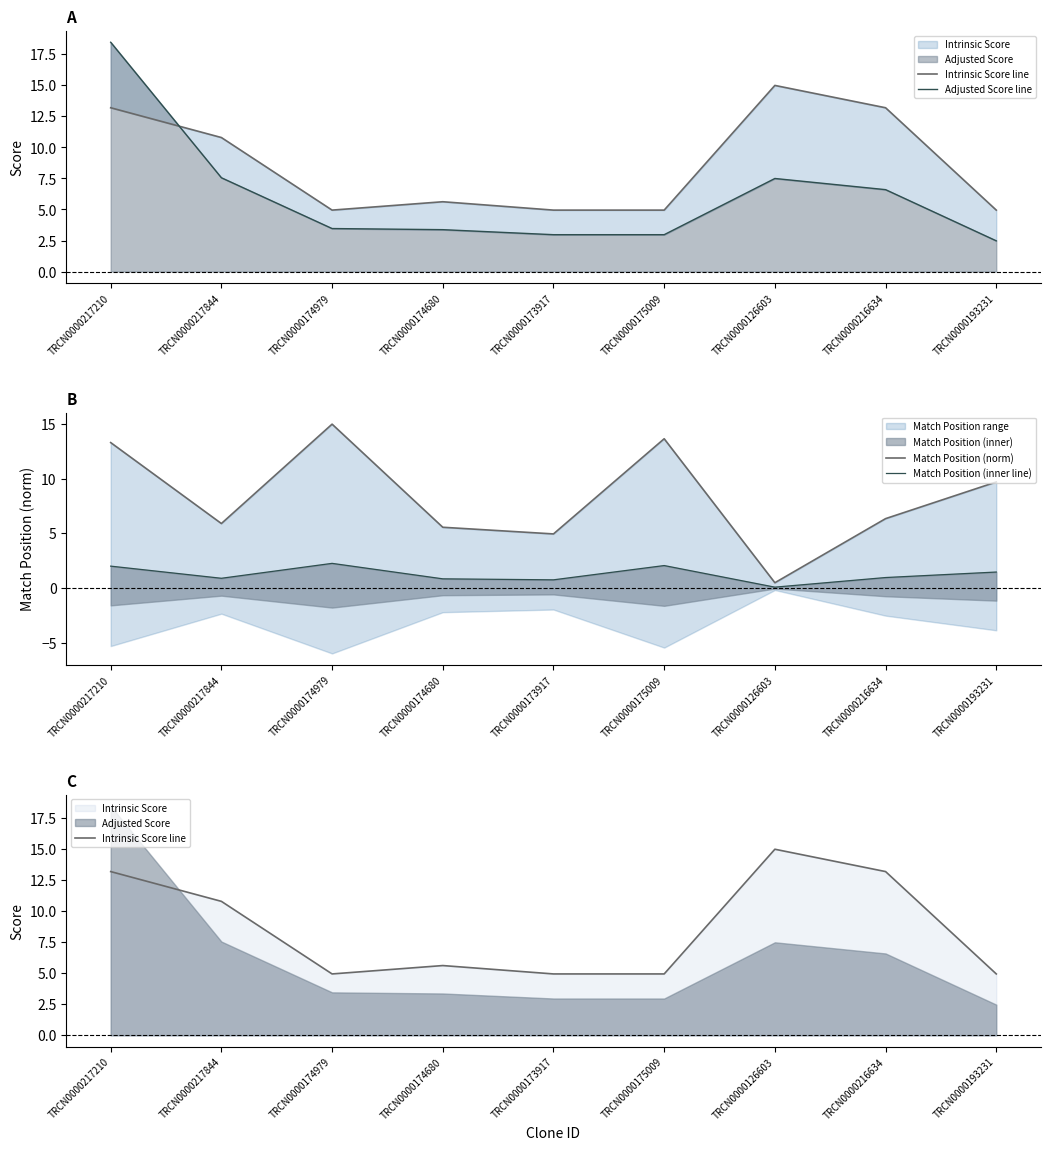

Which has a higher value, TRCN0000175009 or TRCN0000193231?

TRCN0000175009